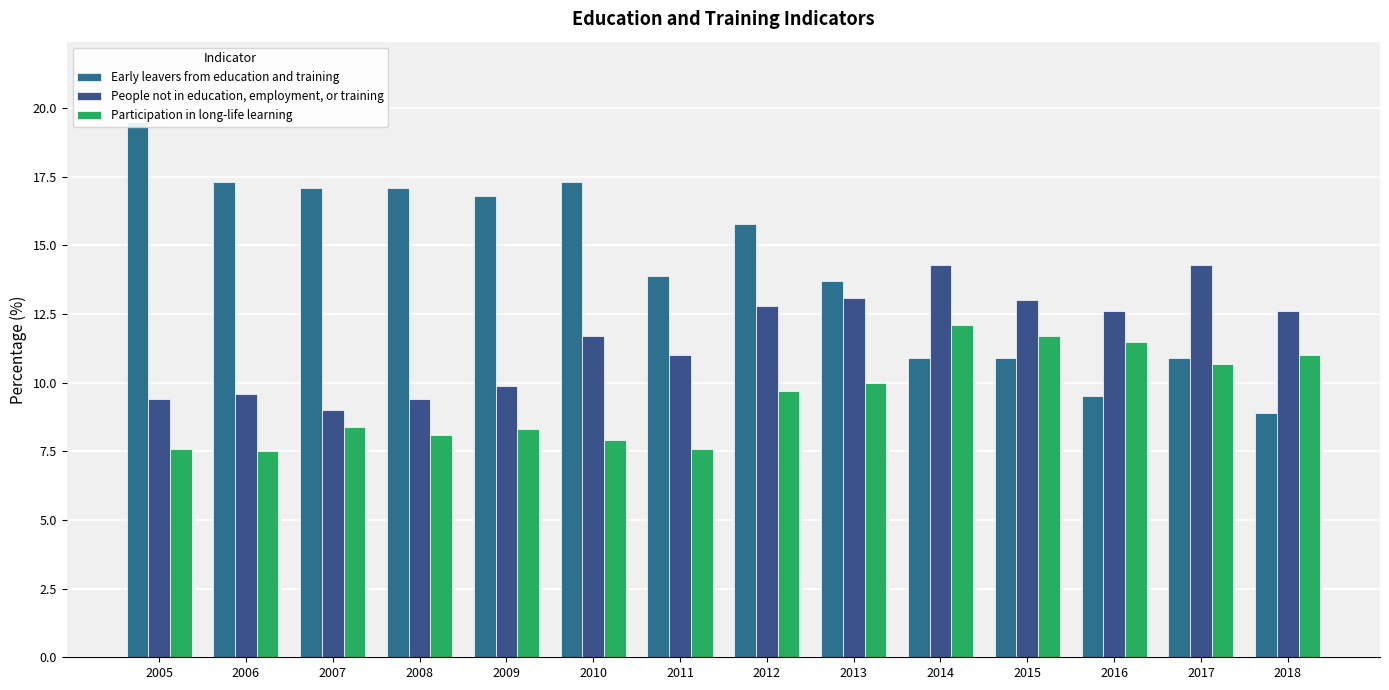

True or false: People not in education, employment, or training has a value of 9.6 at 2006.

True